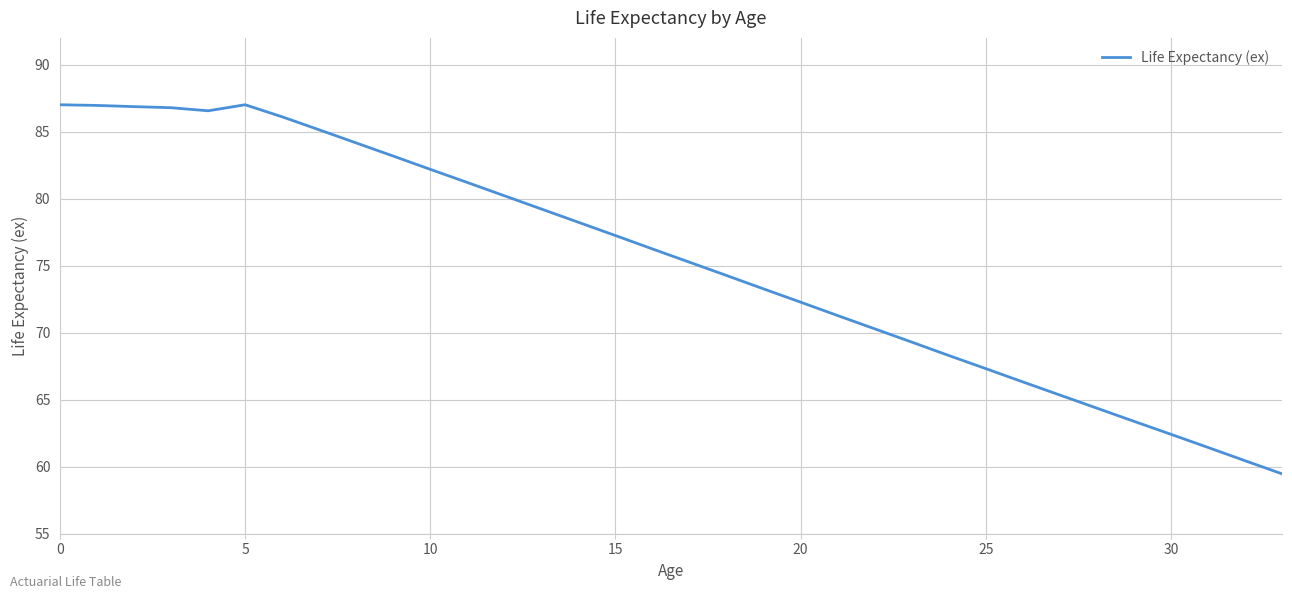

What is the smallest value displayed?

59.5